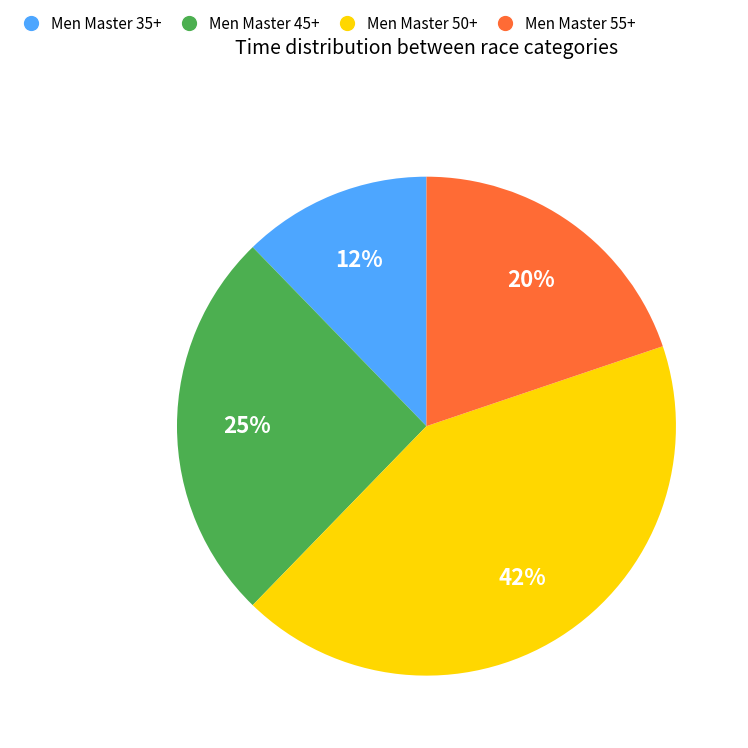

Approximately how many times larger is the value at Men Master 50+ compared to Men Master 35+?

3.5